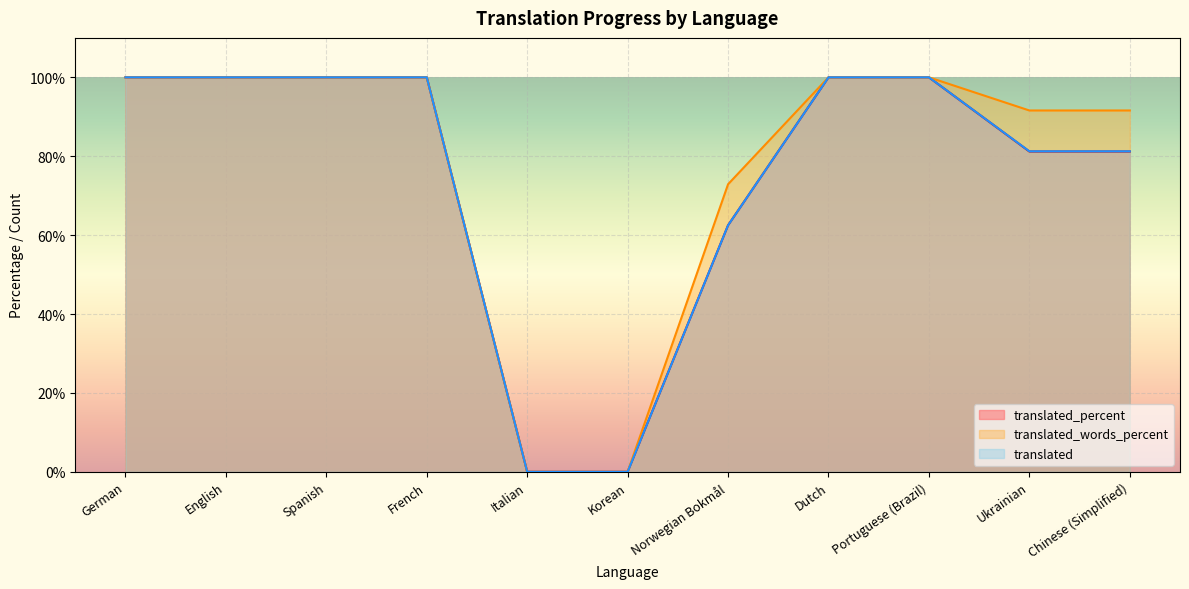

What position from the left is Ukrainian?

10